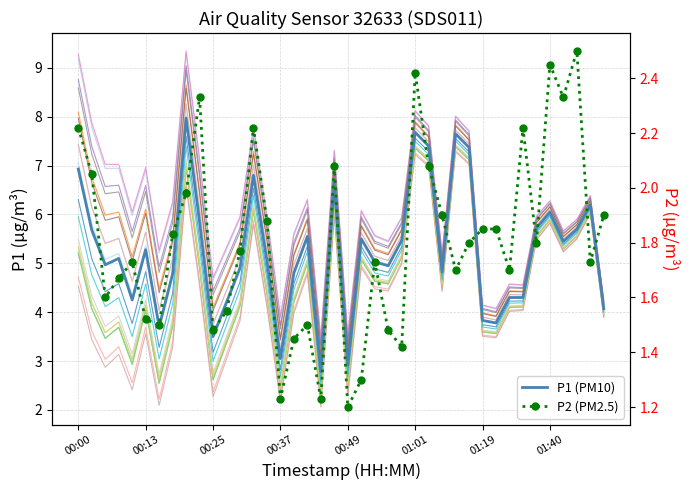

Between 17 and 21, which series saw the biggest shift?

P2 (PM2.5)